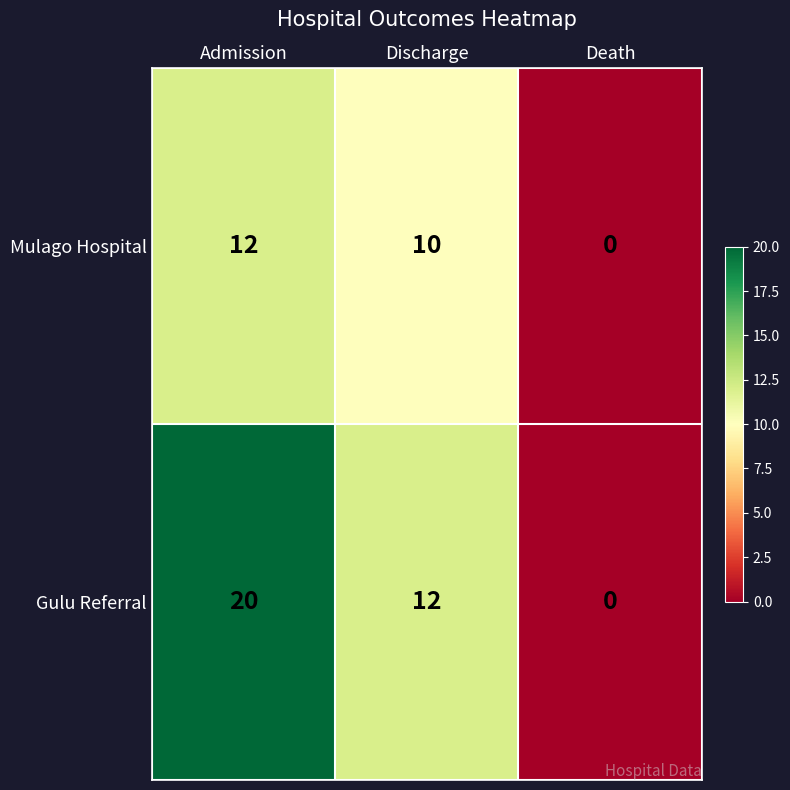

Read the Gulu Referral value at Discharge, to the nearest 10.

10